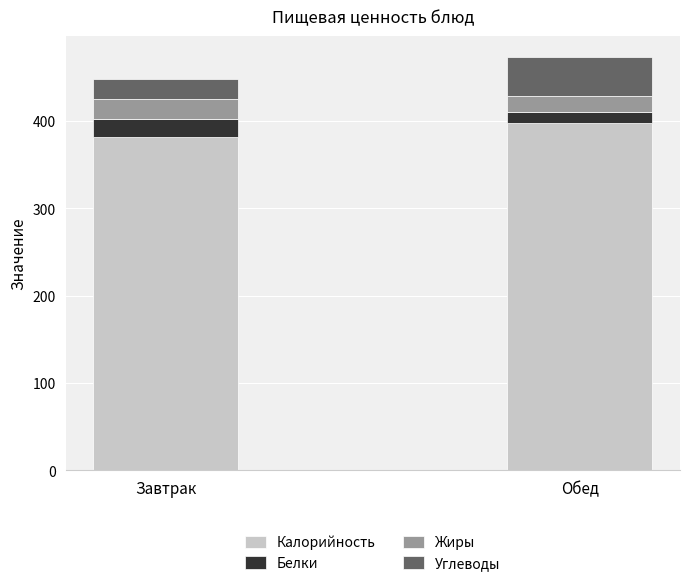

Are the bars horizontal?

No